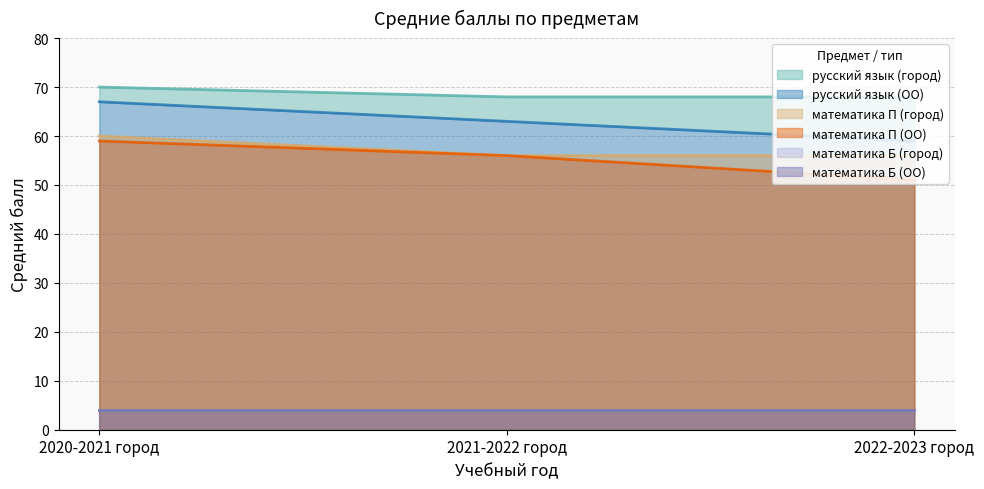

Is the value of русский язык ОО at 2022-2023 город greater than the value of русский язык город at 2020-2021 город?

No